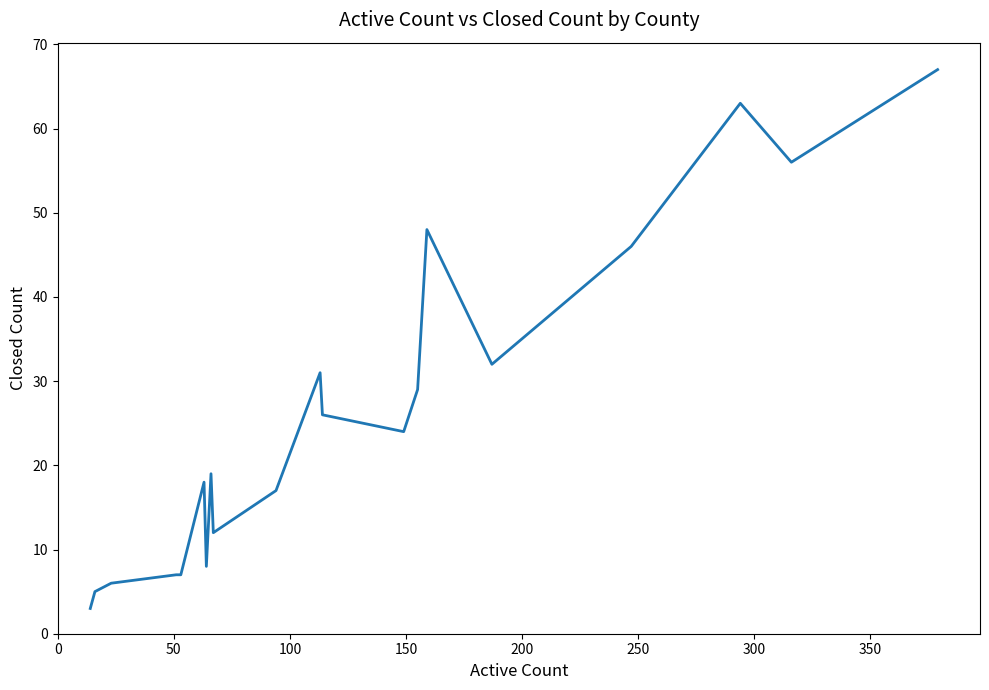

Reading right to left, list all the values displayed in this chart.

67	56	63	46	32	48	29	24	26	31	17	12	19	8	18	7	7	6	5	3